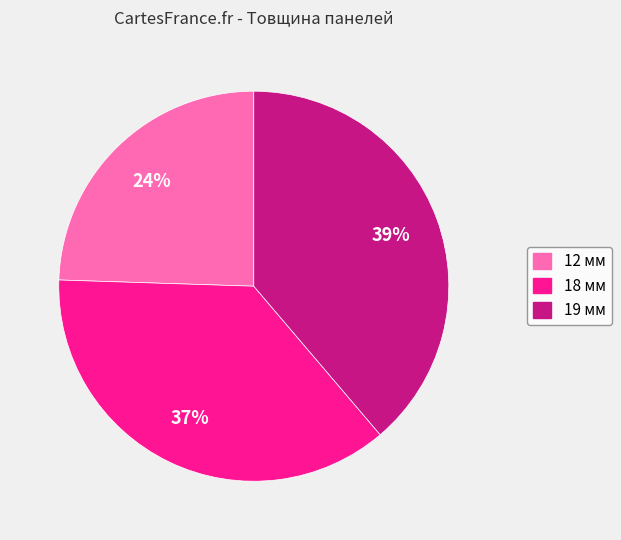

To the nearest percent, what is the combined percentage of 12 мм and 19 мм?

63%